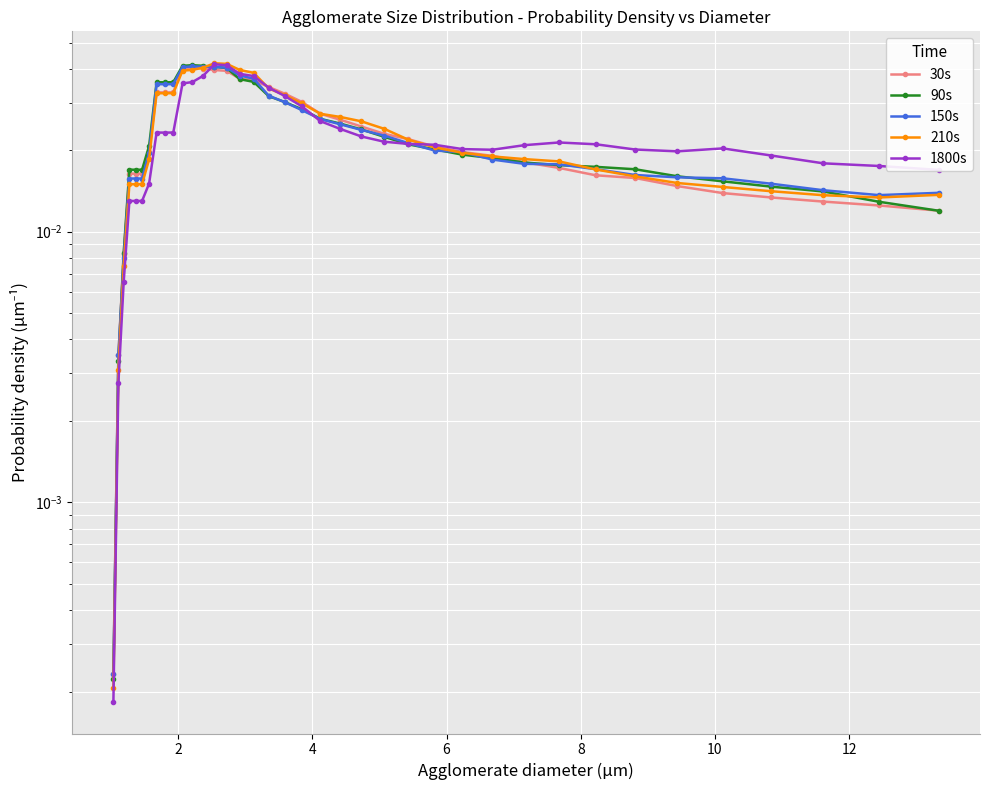

Is this an area chart (filled region under the line)?

No